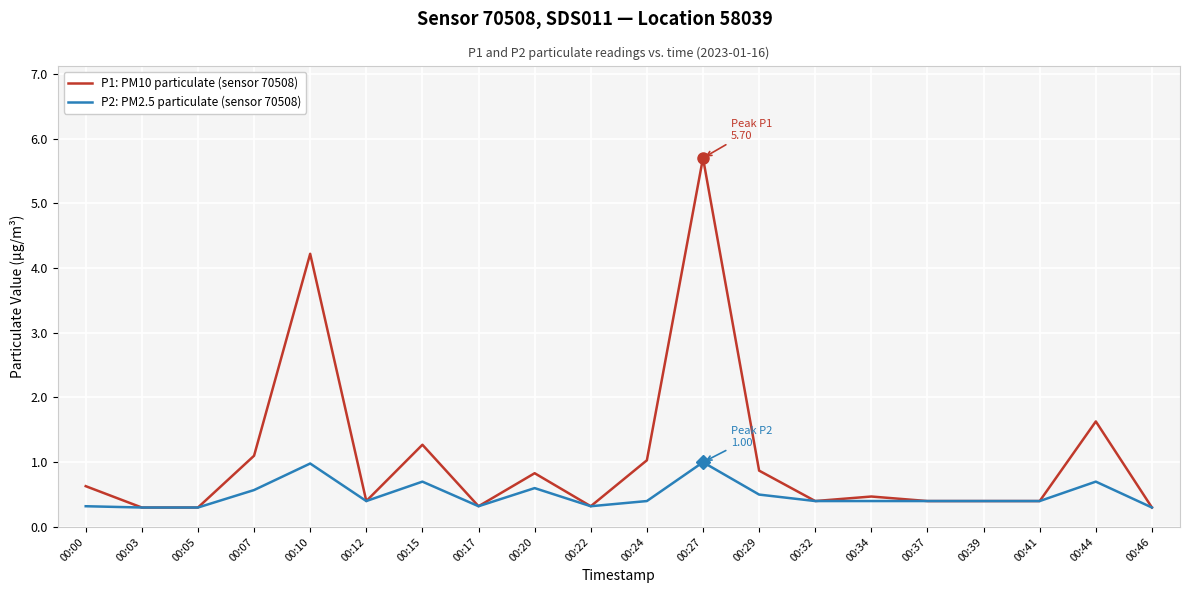

Rank the series by their maximum value, from highest to lowest.

P1: PM10 particulate (sensor 70508), P2: PM2.5 particulate (sensor 70508)